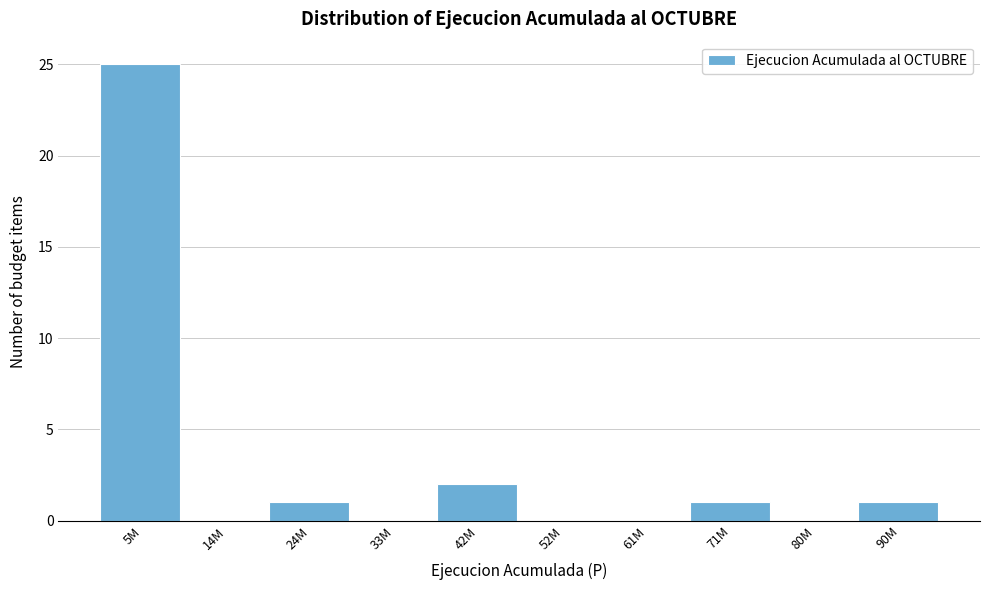

Reading left to right, what are all the values shown in this chart?

5M=25	14M=0	24M=1	33M=0	42M=2	52M=0	61M=0	71M=1	80M=0	90M=1